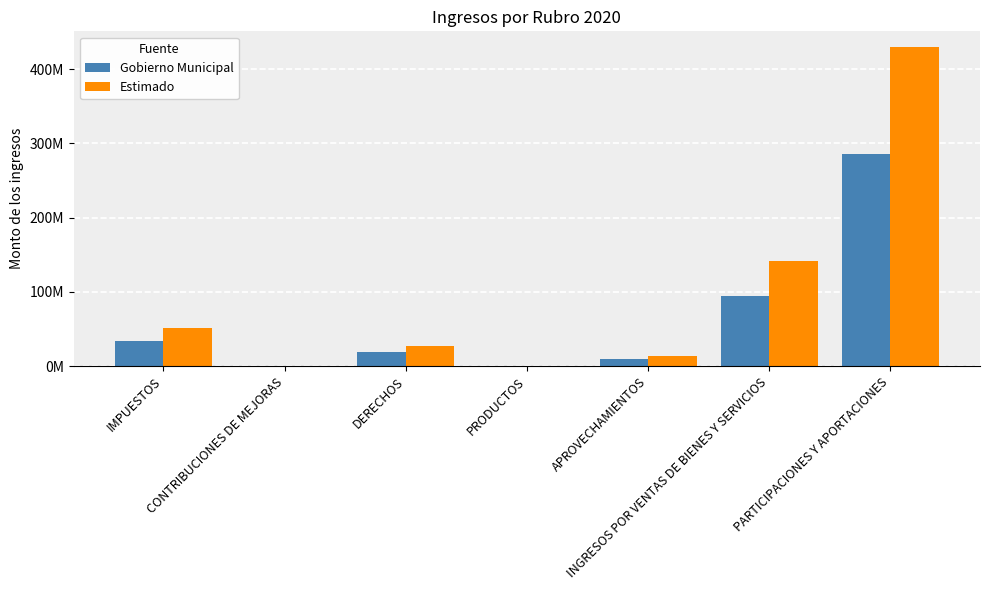

What is the spread (max minus min) of values at PRODUCTOS?

176615.5